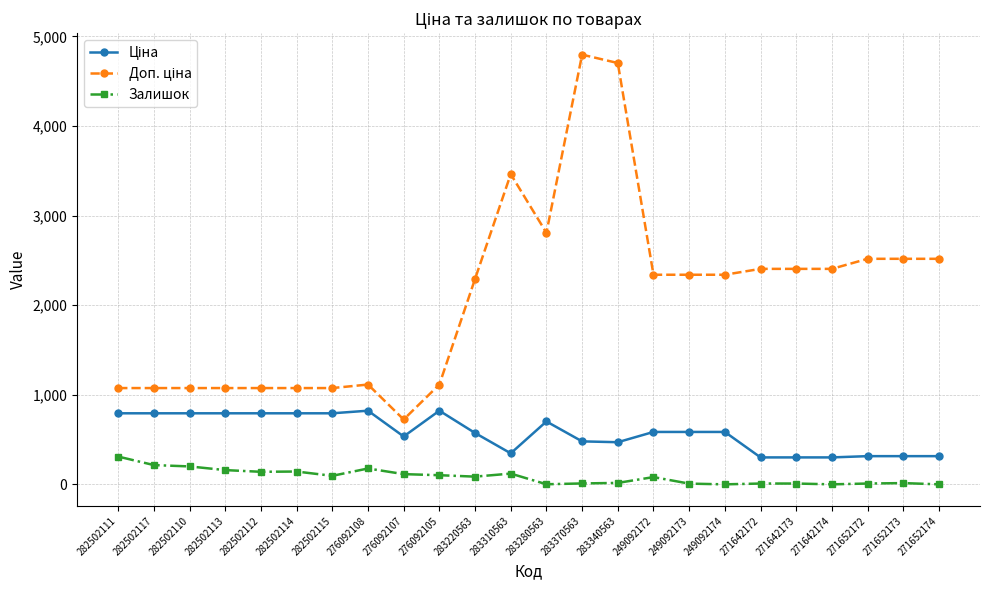

What is the label of the 4th point from the right?

271642174